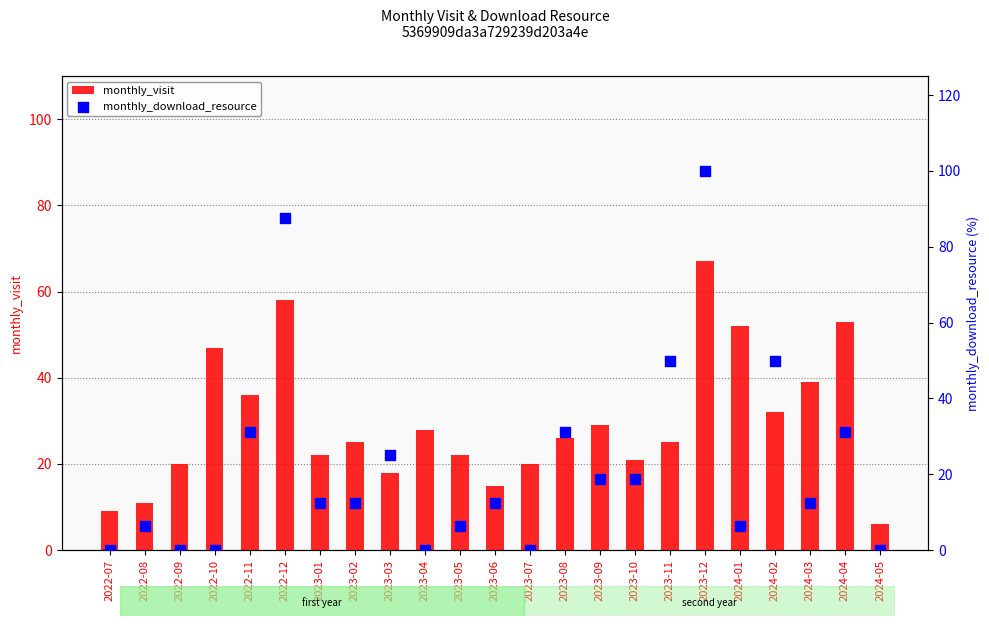

What are all the series names shown in the legend?

monthly_visit, monthly_download_resource